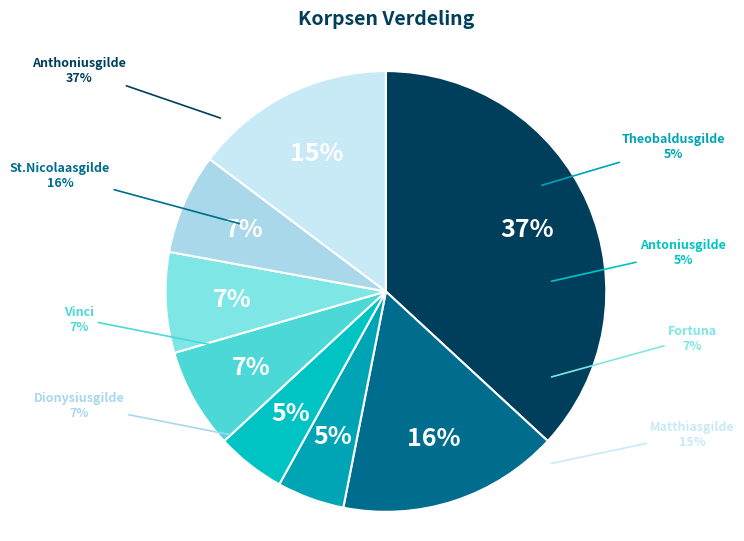

Does St. Anthonius St.Nicolaasgilde account for over 50% of the chart?

No